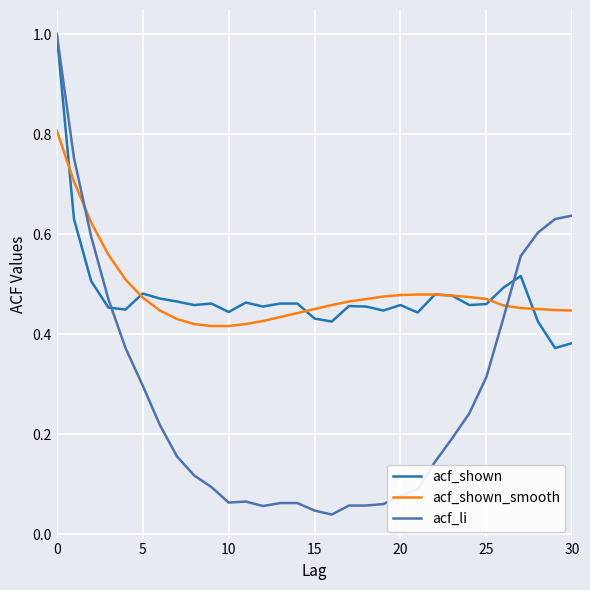

After their last crossing, which series has the higher values: acf_li or acf_shown?

acf_li